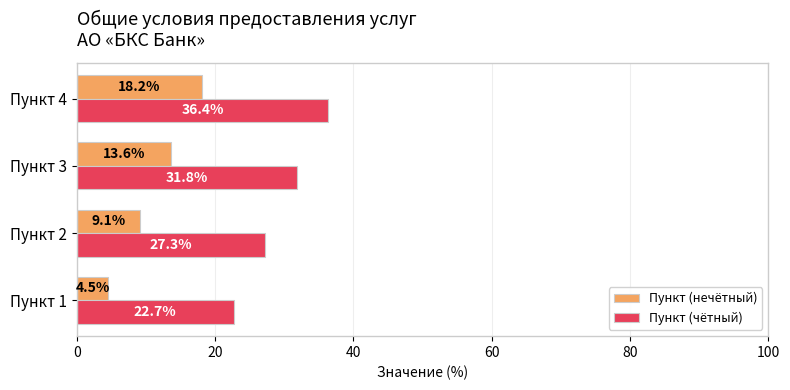

What are all the series names shown in the legend?

Пункт (нечётный), Пункт (чётный)